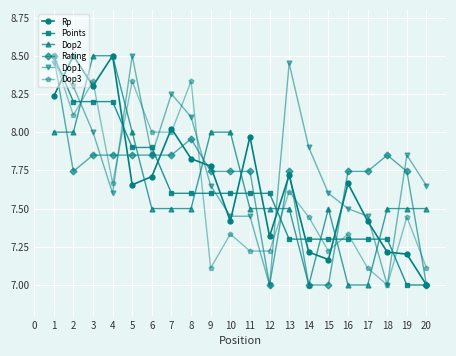

What are all the series names shown in the legend?

Rp, Points, Dop2, Rating, Dop1, Dop3